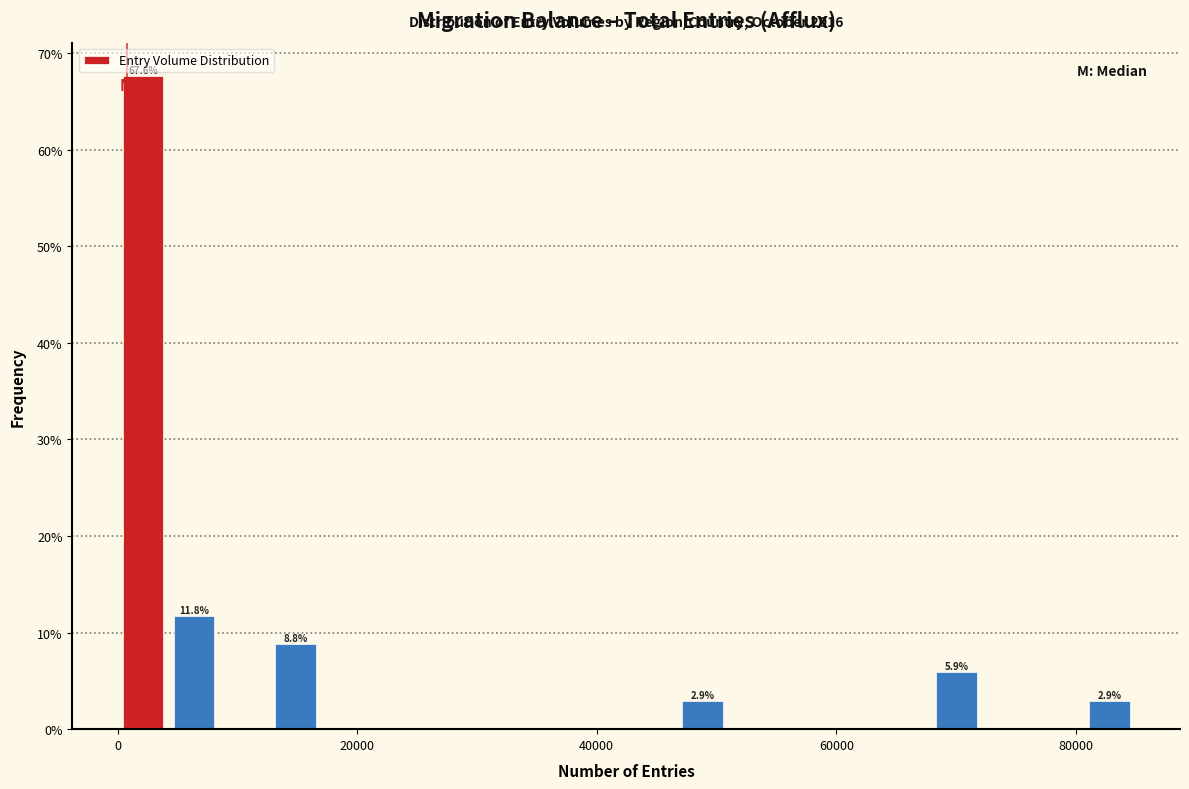

Read against the x-axis, roughly where is the centre of the tallest bar?

2000